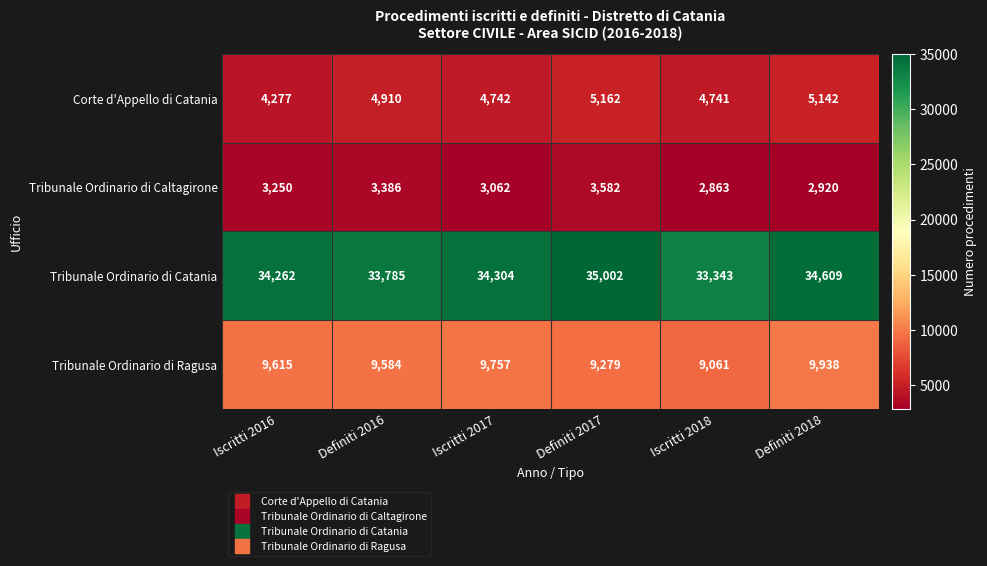

The value of Tribunale Ordinario di Catania at Definiti 2017 is 35002. True or false?

True